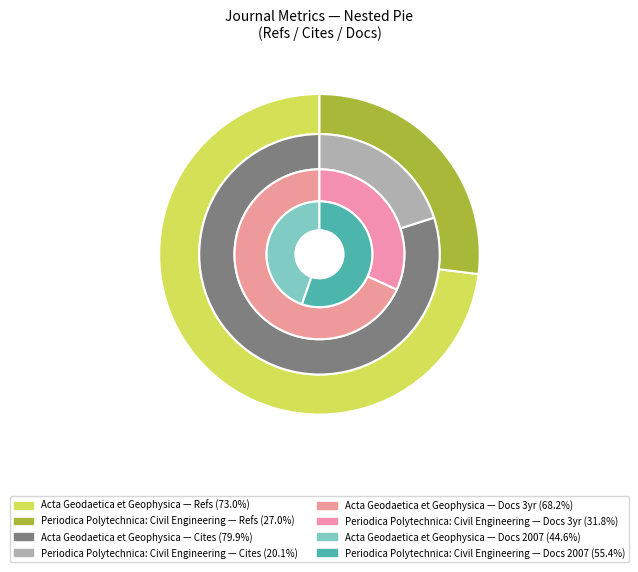

What is the difference between the highest and lowest values at Periodica Polytechnica: Civil Engineering?

152